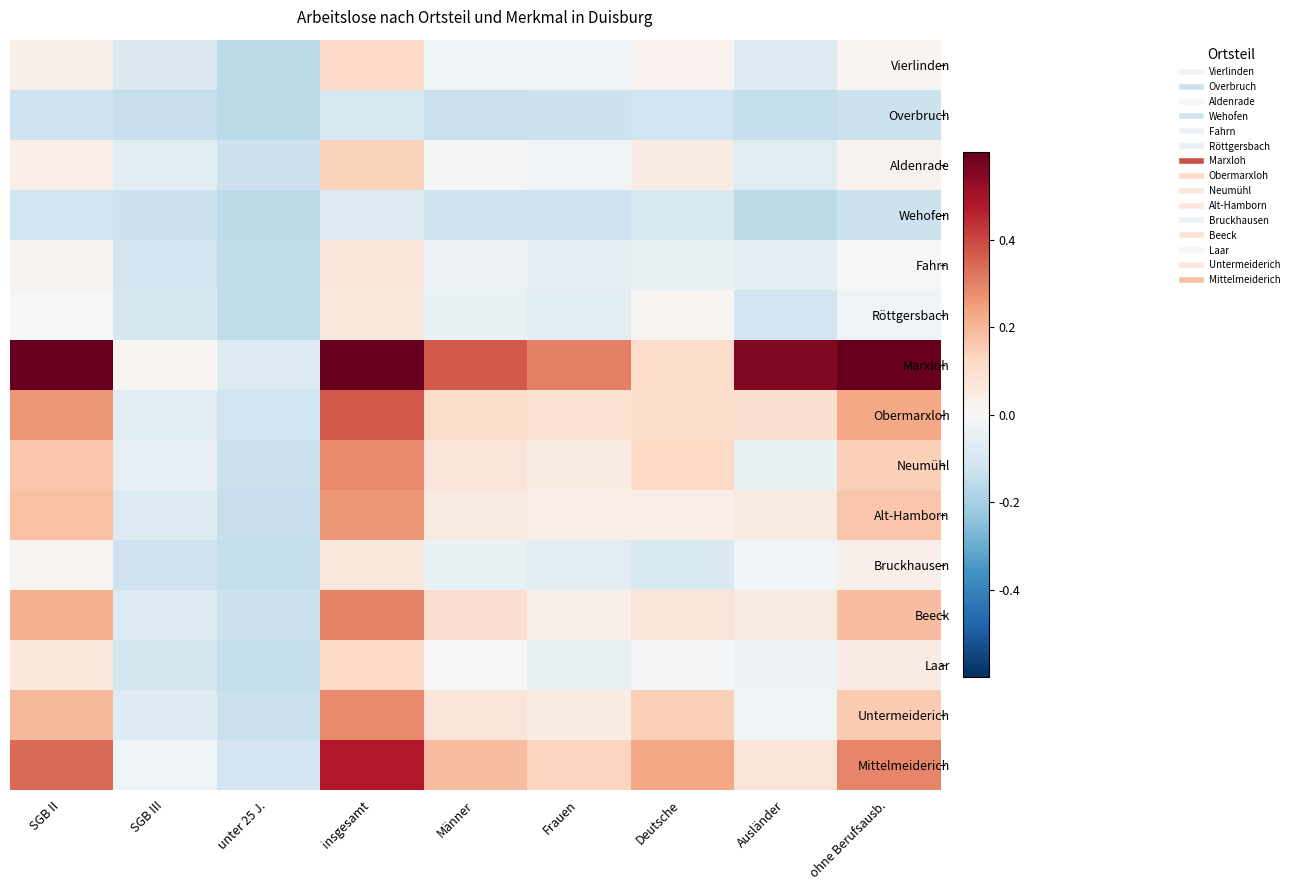

Reading left to right, extract all data points from this chart.

Vierlinden: SGB II=0.0	SGB III=-0.1	unter 25 J.=-0.2	insgesamt=0.1	Männer=-0.0	Frauen=-0.0	Deutsche=0.0	Ausländer=-0.1	ohne Berufsausb.=0.0
Overbruch: SGB II=-0.1	SGB III=-0.1	unter 25 J.=-0.2	insgesamt=-0.1	Männer=-0.1	Frauen=-0.1	Deutsche=-0.1	Ausländer=-0.1	ohne Berufsausb.=-0.1
Aldenrade: SGB II=0.0	SGB III=-0.1	unter 25 J.=-0.1	insgesamt=0.1	Männer=-0.0	Frauen=-0.0	Deutsche=0.0	Ausländer=-0.1	ohne Berufsausb.=0.0
Wehofen: SGB II=-0.1	SGB III=-0.1	unter 25 J.=-0.2	insgesamt=-0.1	Männer=-0.1	Frauen=-0.1	Deutsche=-0.1	Ausländer=-0.2	ohne Berufsausb.=-0.1
Fahrn: SGB II=0.0	SGB III=-0.1	unter 25 J.=-0.2	insgesamt=0.1	Männer=-0.0	Frauen=-0.1	Deutsche=-0.0	Ausländer=-0.1	ohne Berufsausb.=0.0
Röttgersbach: SGB II=0.0	SGB III=-0.1	unter 25 J.=-0.2	insgesamt=0.1	Männer=-0.0	Frauen=-0.1	Deutsche=0.0	Ausländer=-0.1	ohne Berufsausb.=-0.0
Marxloh: SGB II=0.7	SGB III=0.0	unter 25 J.=-0.1	insgesamt=0.8	Männer=0.4	Frauen=0.3	Deutsche=0.1	Ausländer=0.6	ohne Berufsausb.=0.7
Obermarxloh: SGB II=0.3	SGB III=-0.1	unter 25 J.=-0.1	insgesamt=0.4	Männer=0.1	Frauen=0.1	Deutsche=0.1	Ausländer=0.1	ohne Berufsausb.=0.2
Neumühl: SGB II=0.2	SGB III=-0.0	unter 25 J.=-0.1	insgesamt=0.3	Männer=0.1	Frauen=0.0	Deutsche=0.1	Ausländer=-0.0	ohne Berufsausb.=0.1
Alt-Hamborn: SGB II=0.2	SGB III=-0.1	unter 25 J.=-0.1	insgesamt=0.3	Männer=0.1	Frauen=0.0	Deutsche=0.0	Ausländer=0.1	ohne Berufsausb.=0.2
Bruckhausen: SGB II=0.0	SGB III=-0.1	unter 25 J.=-0.1	insgesamt=0.1	Männer=-0.0	Frauen=-0.1	Deutsche=-0.1	Ausländer=-0.0	ohne Berufsausb.=0.0
Beeck: SGB II=0.2	SGB III=-0.1	unter 25 J.=-0.1	insgesamt=0.3	Männer=0.1	Frauen=0.0	Deutsche=0.1	Ausländer=0.1	ohne Berufsausb.=0.2
Laar: SGB II=0.1	SGB III=-0.1	unter 25 J.=-0.1	insgesamt=0.1	Männer=-0.0	Frauen=-0.0	Deutsche=-0.0	Ausländer=-0.0	ohne Berufsausb.=0.0
Untermeiderich: SGB II=0.2	SGB III=-0.1	unter 25 J.=-0.1	insgesamt=0.3	Männer=0.1	Frauen=0.0	Deutsche=0.1	Ausländer=-0.0	ohne Berufsausb.=0.2
Mittelmeiderich: SGB II=0.3	SGB III=-0.0	unter 25 J.=-0.1	insgesamt=0.5	Männer=0.2	Frauen=0.1	Deutsche=0.2	Ausländer=0.1	ohne Berufsausb.=0.3